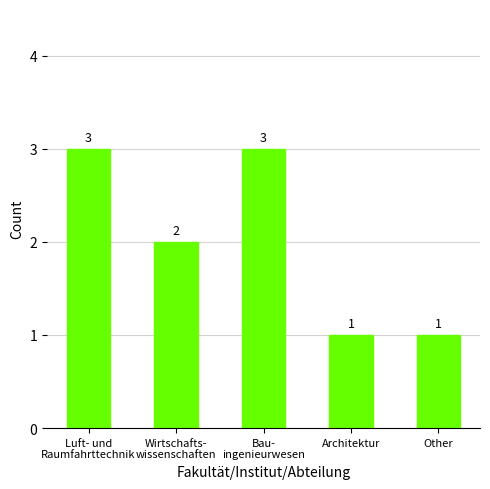

Reading left to right, list all the values displayed in this chart.

3	2	3	1	1